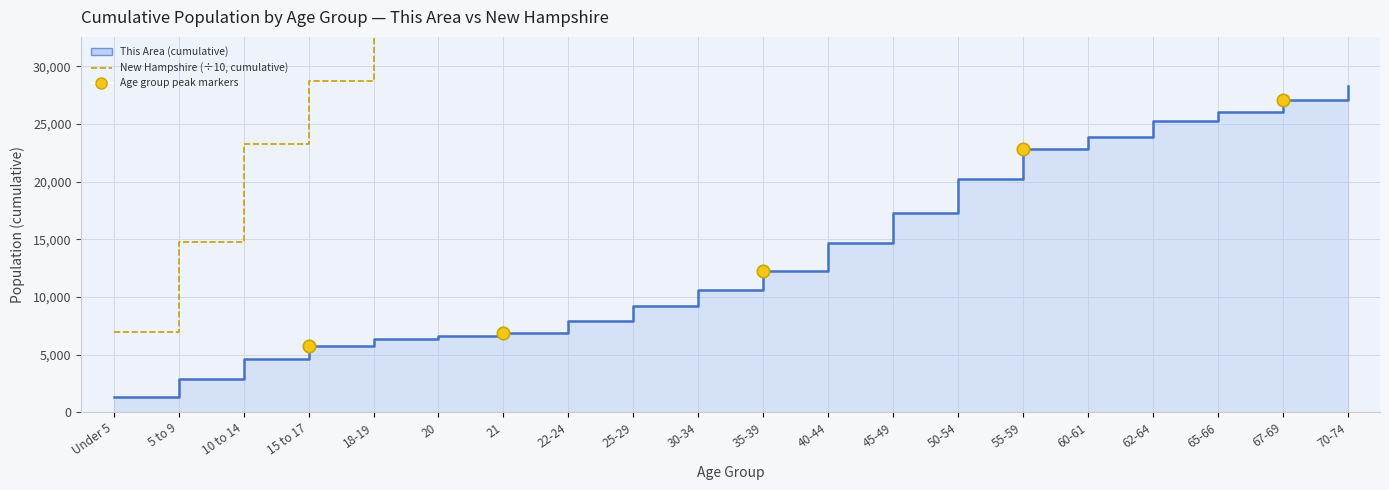

Which has a higher value, 10 to 14 or 35-39?

35-39